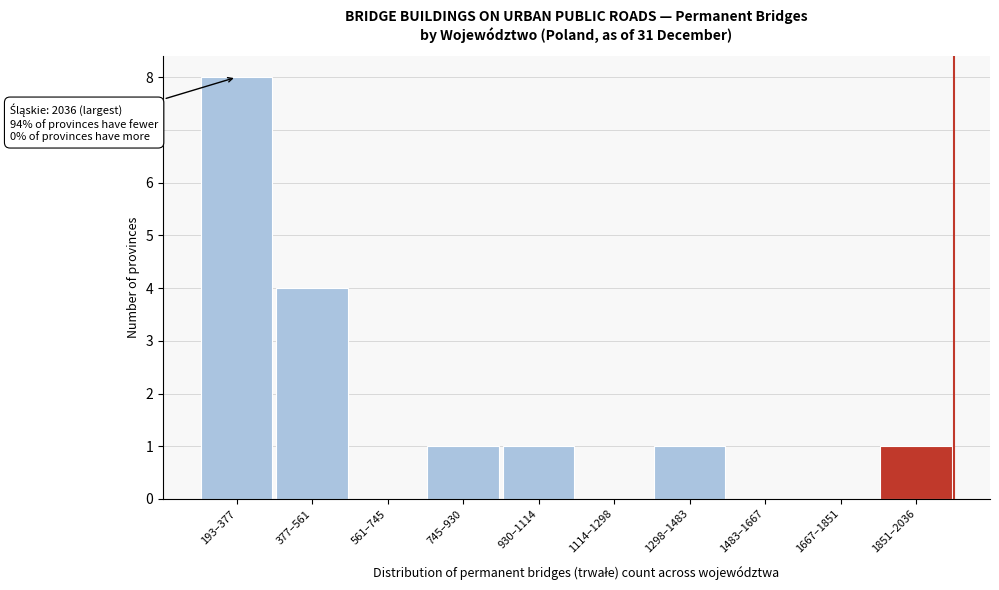

Reading right to left, list all the values displayed in this chart.

1851–2036=1	1667–1851=0	1483–1667=0	1298–1483=1	1114–1298=0	930–1114=1	745–930=1	561–745=0	377–561=4	193–377=8